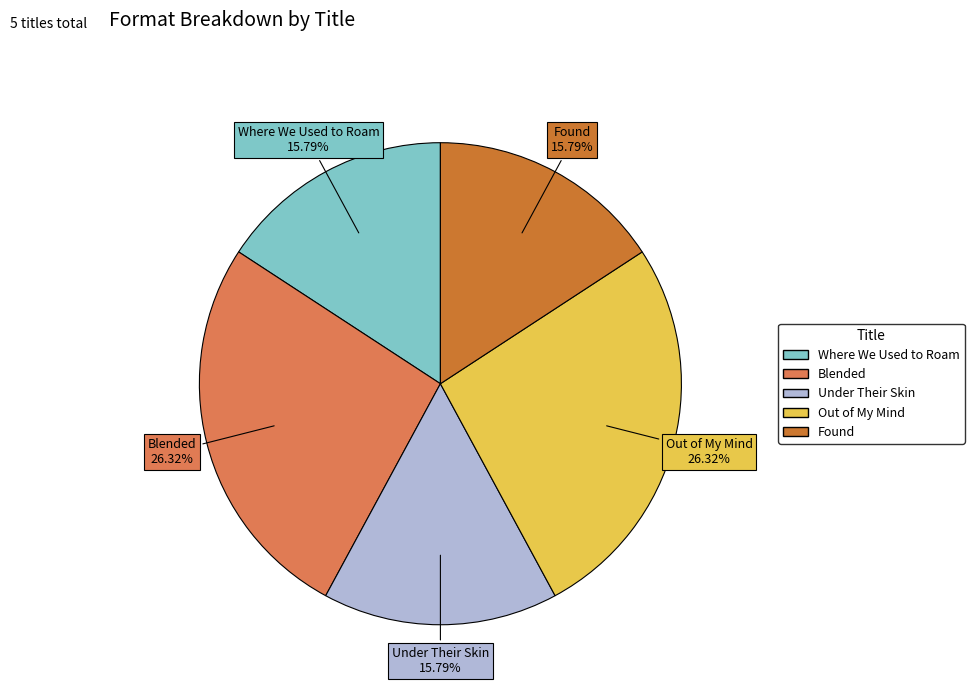

What is the ratio of the value at Out of My Mind to the value at Blended?

1.0